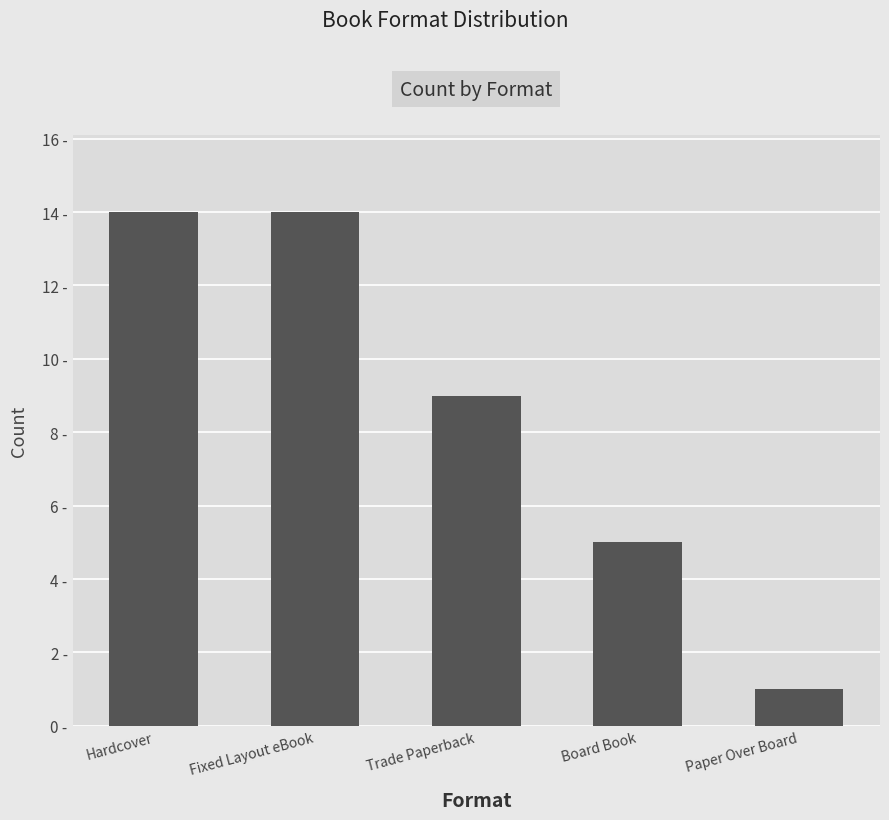

What is the label of the 2nd bar from the left?

Fixed Layout eBook